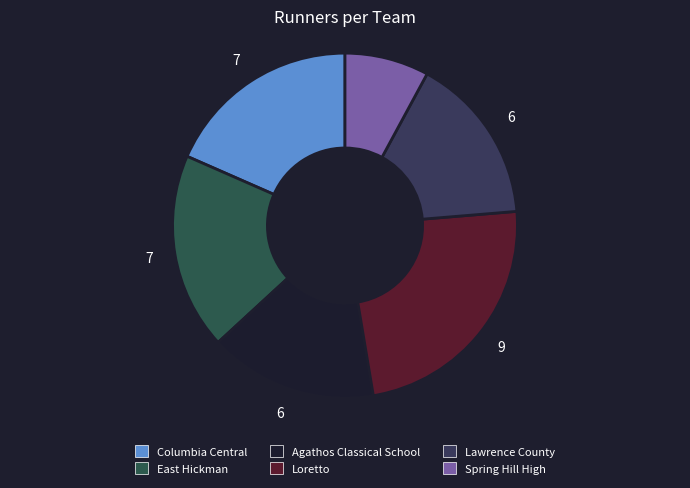

Which category has the smallest portion of the pie?

Spring Hill High